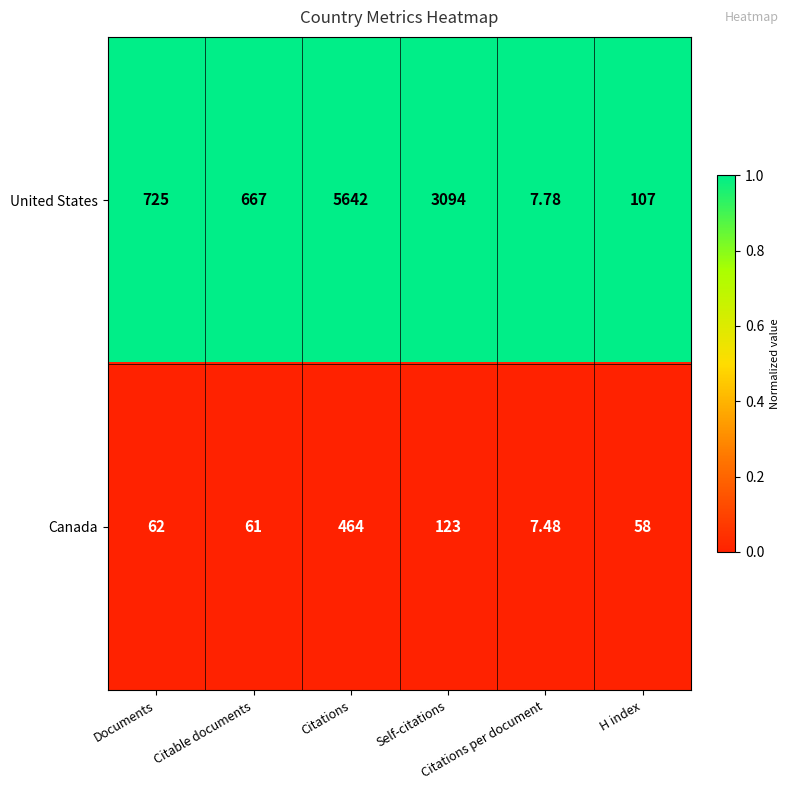

Count the number of data series in this chart.

2